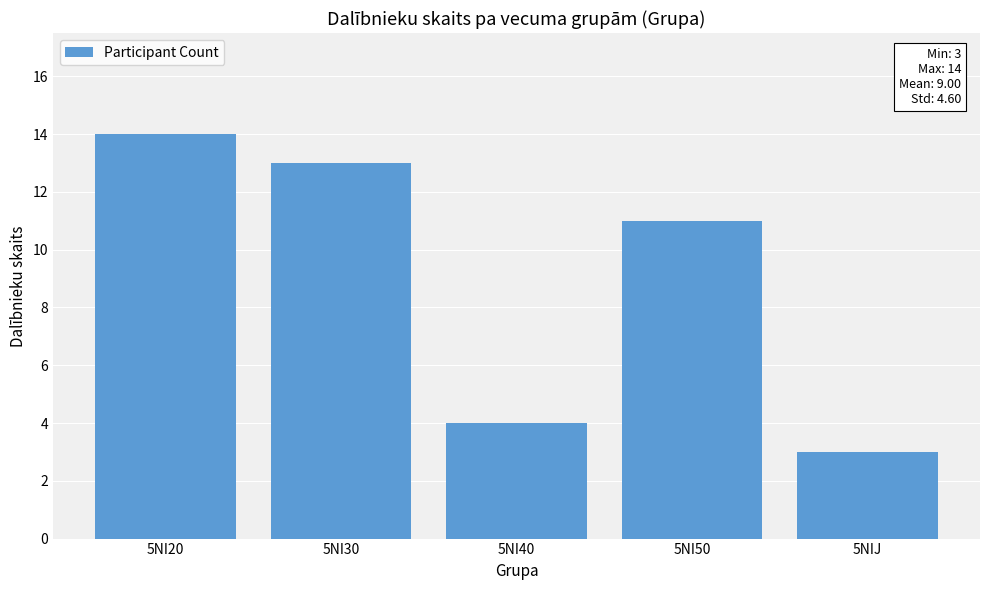

List the labels in order of value, largest first.

5NI20, 5NI30, 5NI50, 5NI40, 5NIJ